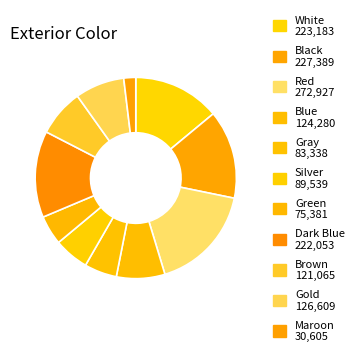

What is the largest slice in the pie chart?

Red